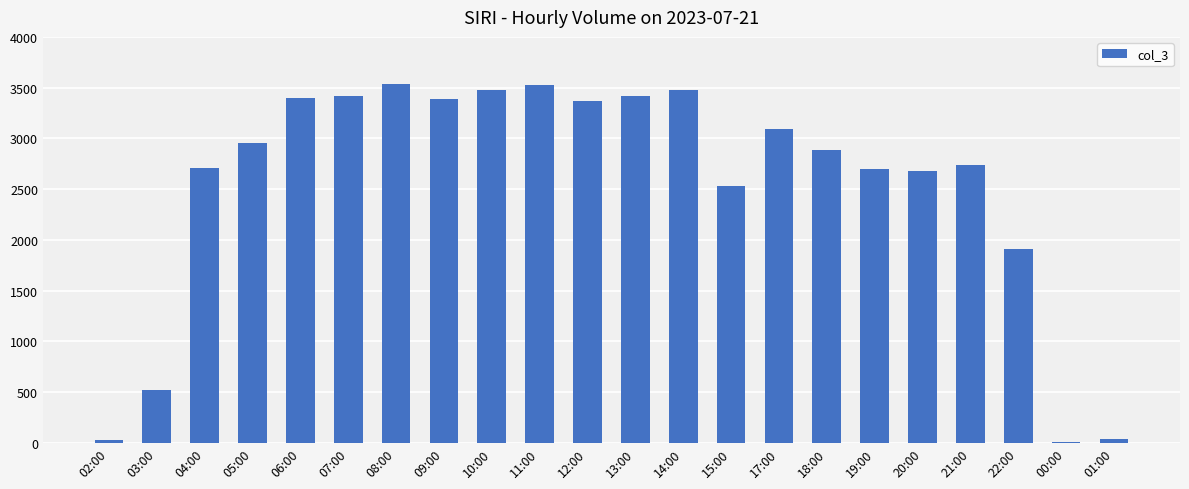

What is the sum of the values at 08:00 and 17:00?

6626